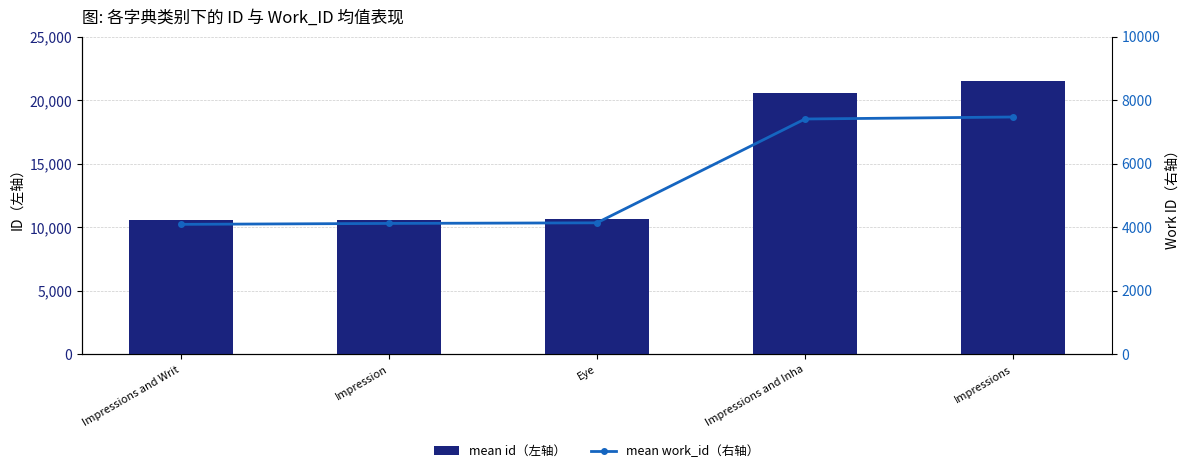

At which category does the chart reach its peak across all series?

Impressions